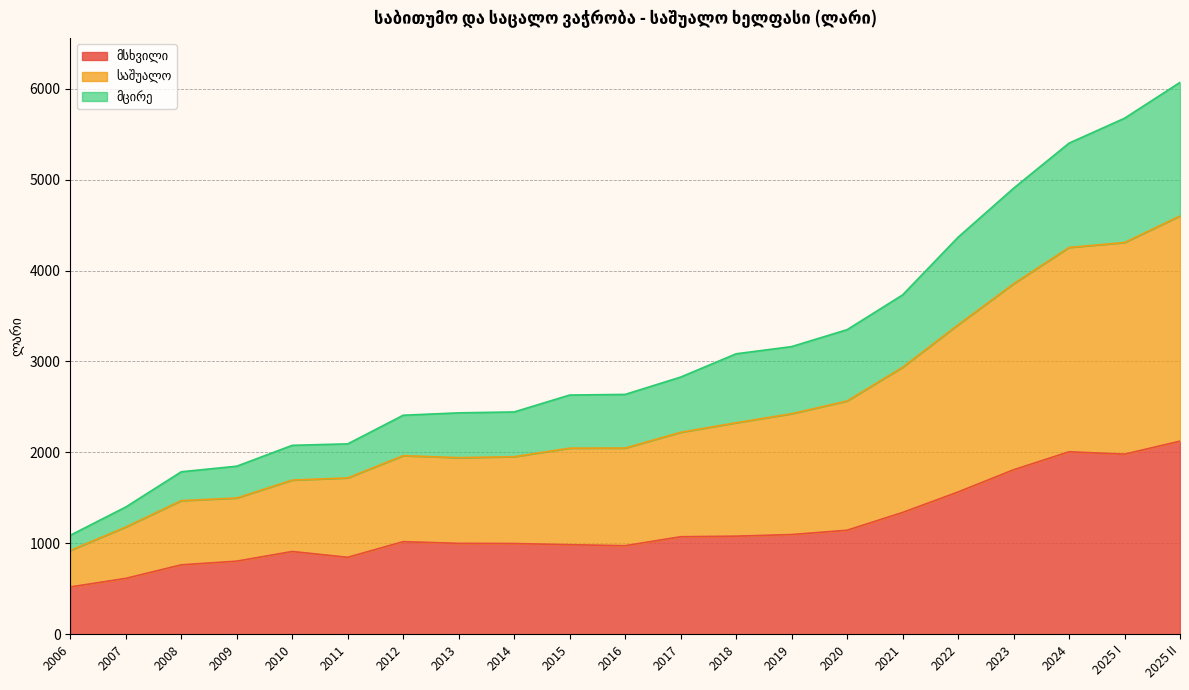

At which category is the sum across all series the highest?

2025 II